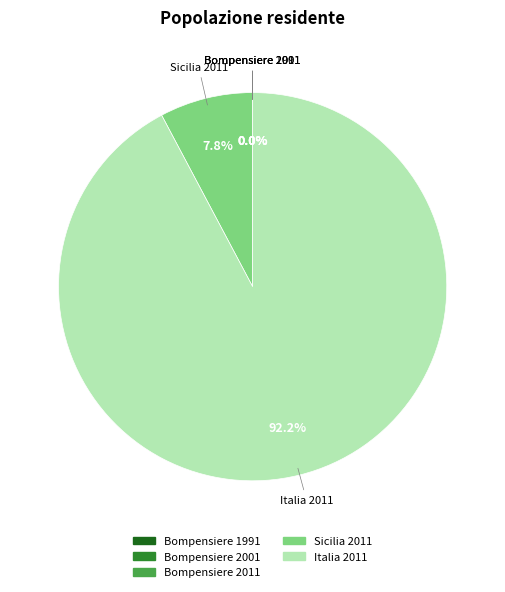

What is the largest slice in the pie chart?

Italia 2011